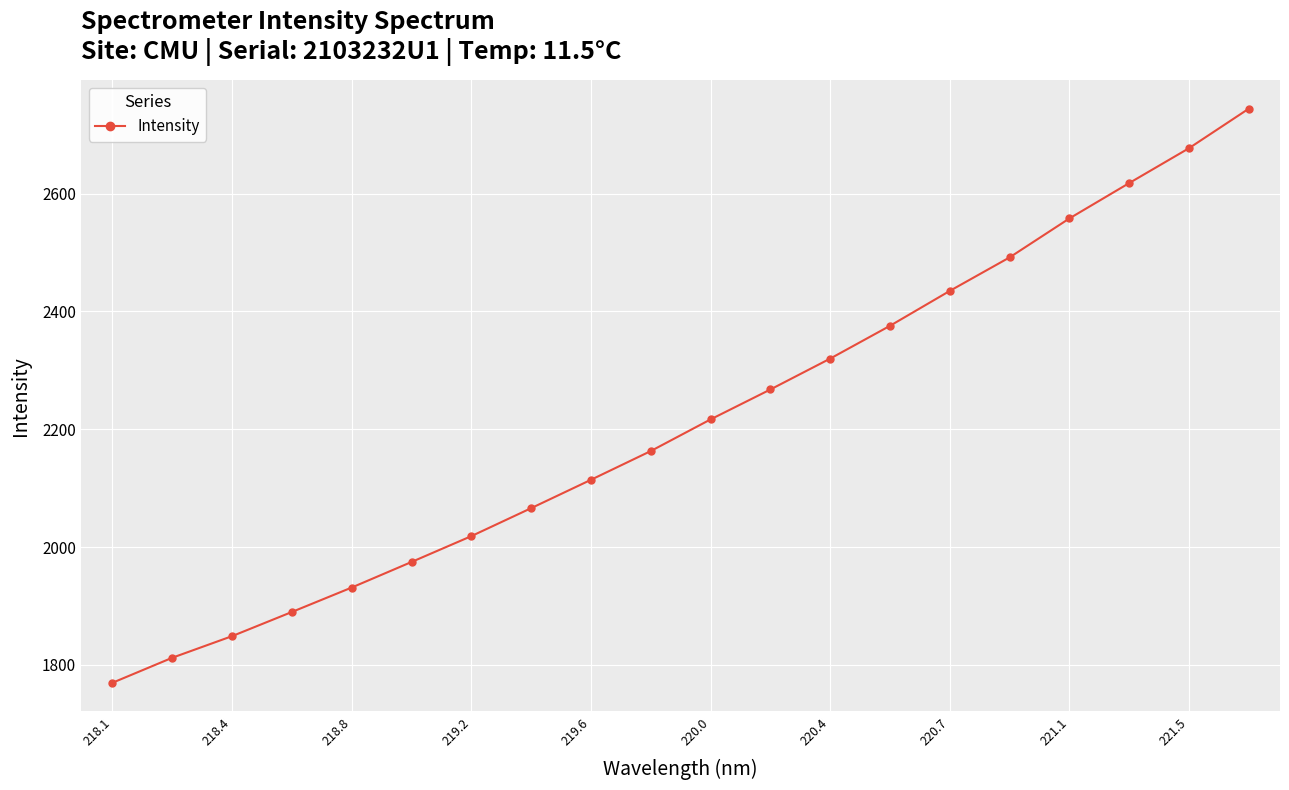

What is the value of the 18th point from the left?

2618.0